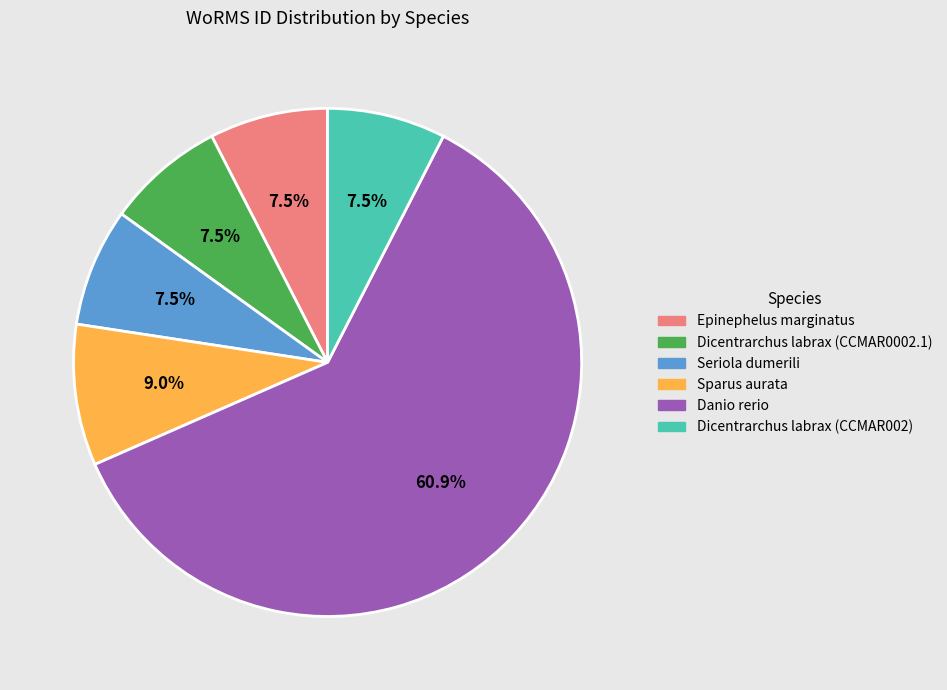

How many segments does this pie chart have?

6